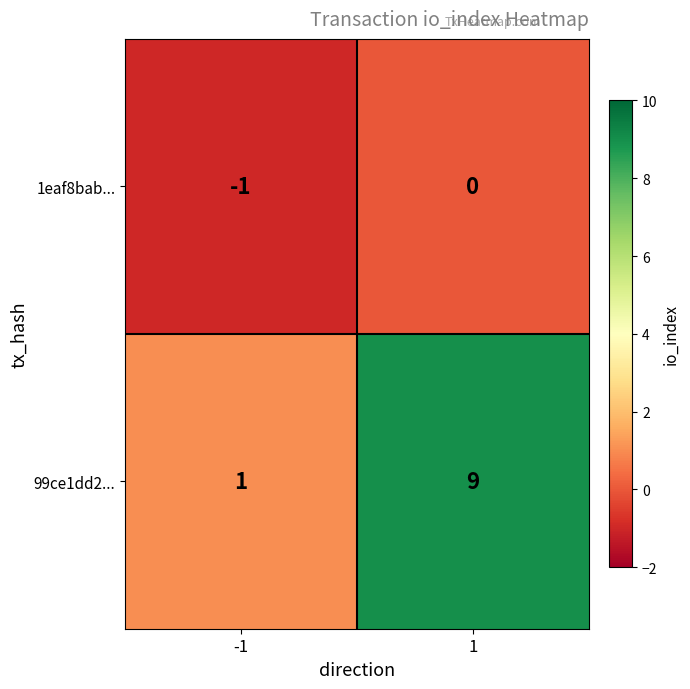

What is the maximum value shown in the chart?

9